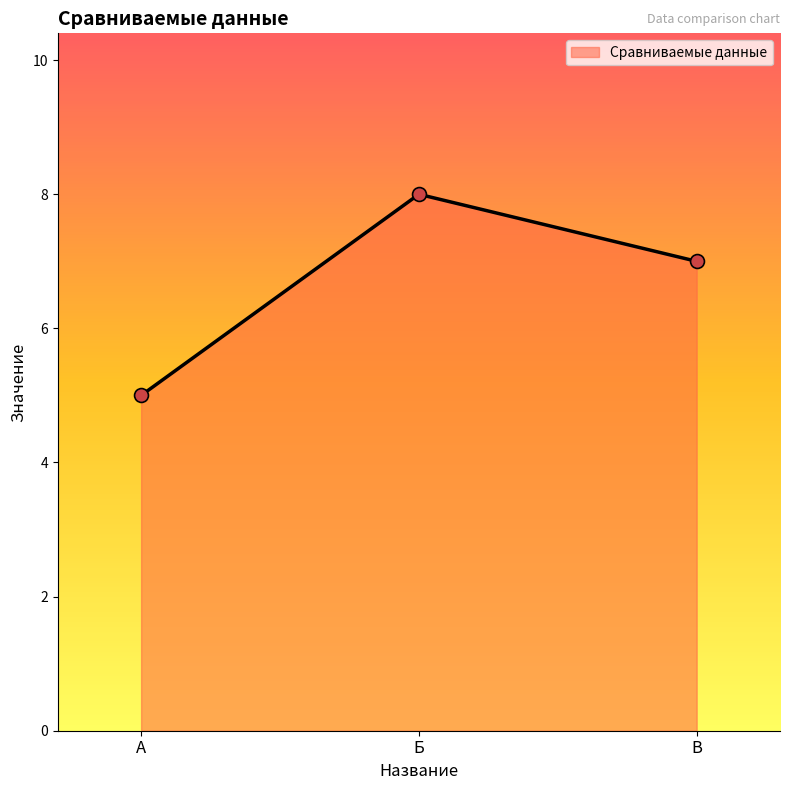

Count the number of data series in this chart.

1